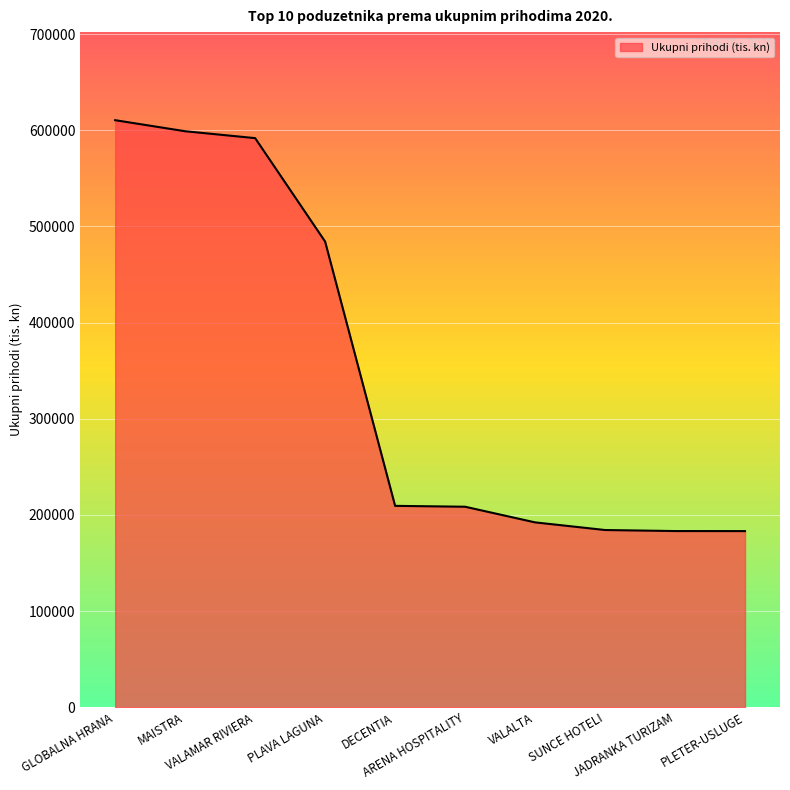

How many values are below 209448?

5